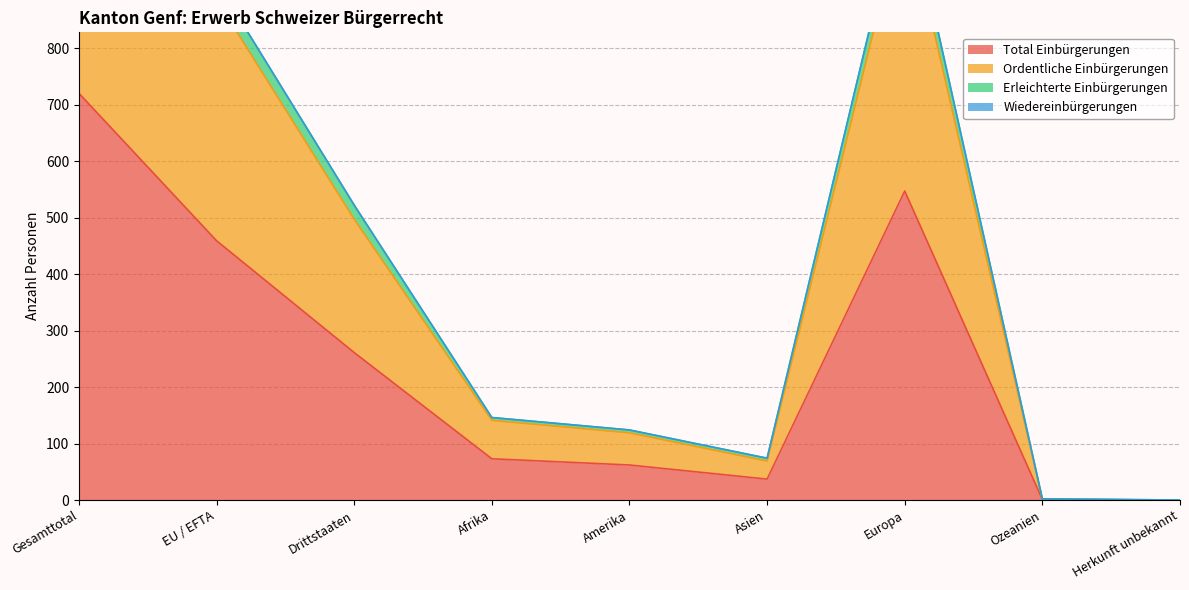

Which category has the highest value in the Total Einbürgerungen series?

Gesamttotal